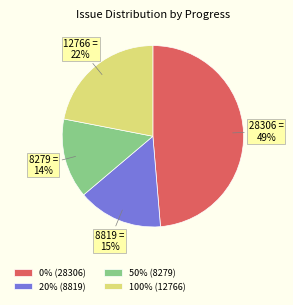

Rank the categories by value from highest to lowest.

0% (28306), 100% (12766), 20% (8819), 50% (8279)